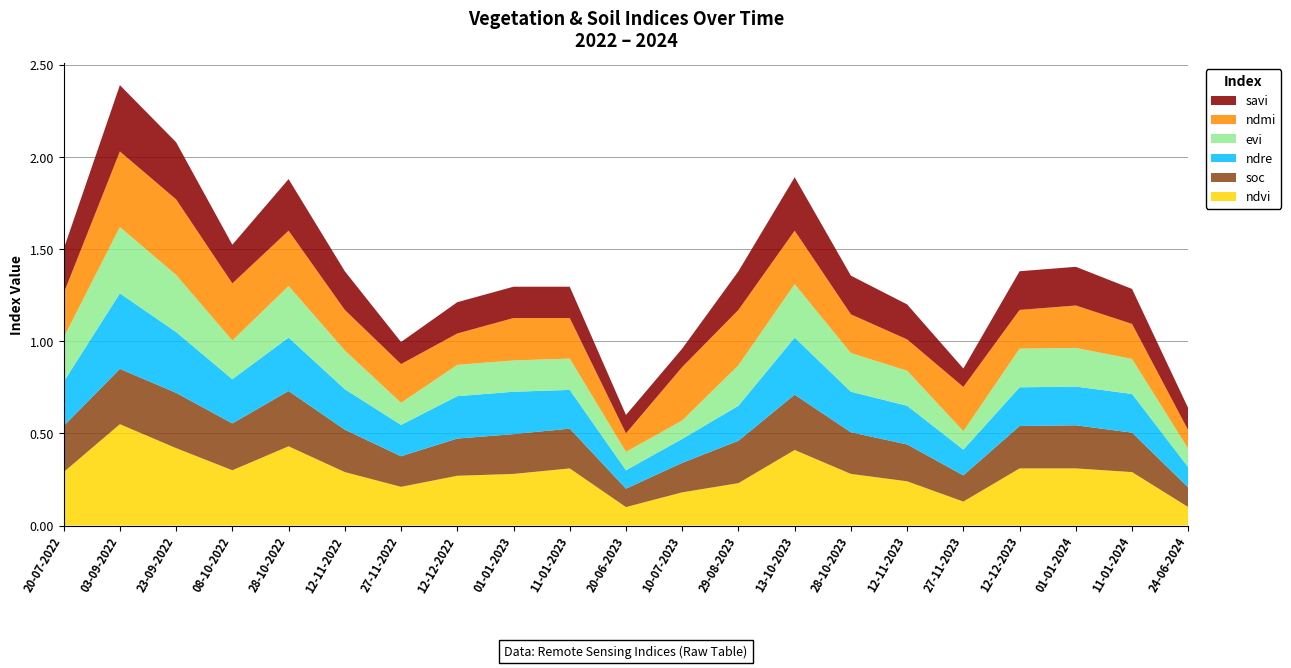

Reading left to right, what are all the values shown in this chart?

ndvi: 20-07-2022=0.3	03-09-2022=0.6	23-09-2022=0.4	08-10-2022=0.3	28-10-2022=0.4	12-11-2022=0.3	27-11-2022=0.2	12-12-2022=0.3	01-01-2023=0.3	11-01-2023=0.3	20-06-2023=0.1	10-07-2023=0.2	29-08-2023=0.2	13-10-2023=0.4	28-10-2023=0.3	12-11-2023=0.2	27-11-2023=0.1	12-12-2023=0.3	01-01-2024=0.3	11-01-2024=0.3	24-06-2024=0.1
soc: 20-07-2022=0.2	03-09-2022=0.3	23-09-2022=0.3	08-10-2022=0.3	28-10-2022=0.3	12-11-2022=0.2	27-11-2022=0.2	12-12-2022=0.2	01-01-2023=0.2	11-01-2023=0.2	20-06-2023=0.1	10-07-2023=0.2	29-08-2023=0.2	13-10-2023=0.3	28-10-2023=0.2	12-11-2023=0.2	27-11-2023=0.1	12-12-2023=0.2	01-01-2024=0.2	11-01-2024=0.2	24-06-2024=0.1
ndre: 20-07-2022=0.2	03-09-2022=0.4	23-09-2022=0.3	08-10-2022=0.2	28-10-2022=0.3	12-11-2022=0.2	27-11-2022=0.2	12-12-2022=0.2	01-01-2023=0.2	11-01-2023=0.2	20-06-2023=0.1	10-07-2023=0.1	29-08-2023=0.2	13-10-2023=0.3	28-10-2023=0.2	12-11-2023=0.2	27-11-2023=0.1	12-12-2023=0.2	01-01-2024=0.2	11-01-2024=0.2	24-06-2024=0.1
evi: 20-07-2022=0.2	03-09-2022=0.4	23-09-2022=0.3	08-10-2022=0.2	28-10-2022=0.3	12-11-2022=0.2	27-11-2022=0.1	12-12-2022=0.2	01-01-2023=0.2	11-01-2023=0.2	20-06-2023=0.1	10-07-2023=0.1	29-08-2023=0.2	13-10-2023=0.3	28-10-2023=0.2	12-11-2023=0.2	27-11-2023=0.1	12-12-2023=0.2	01-01-2024=0.2	11-01-2024=0.2	24-06-2024=0.1
ndmi: 20-07-2022=0.2	03-09-2022=0.4	23-09-2022=0.4	08-10-2022=0.3	28-10-2022=0.3	12-11-2022=0.2	27-11-2022=0.2	12-12-2022=0.2	01-01-2023=0.2	11-01-2023=0.2	20-06-2023=0.1	10-07-2023=0.3	29-08-2023=0.3	13-10-2023=0.3	28-10-2023=0.2	12-11-2023=0.2	27-11-2023=0.2	12-12-2023=0.2	01-01-2024=0.2	11-01-2024=0.2	24-06-2024=0.1
savi: 20-07-2022=0.2	03-09-2022=0.4	23-09-2022=0.3	08-10-2022=0.2	28-10-2022=0.3	12-11-2022=0.2	27-11-2022=0.1	12-12-2022=0.2	01-01-2023=0.2	11-01-2023=0.2	20-06-2023=0.1	10-07-2023=0.1	29-08-2023=0.2	13-10-2023=0.3	28-10-2023=0.2	12-11-2023=0.2	27-11-2023=0.1	12-12-2023=0.2	01-01-2024=0.2	11-01-2024=0.2	24-06-2024=0.1